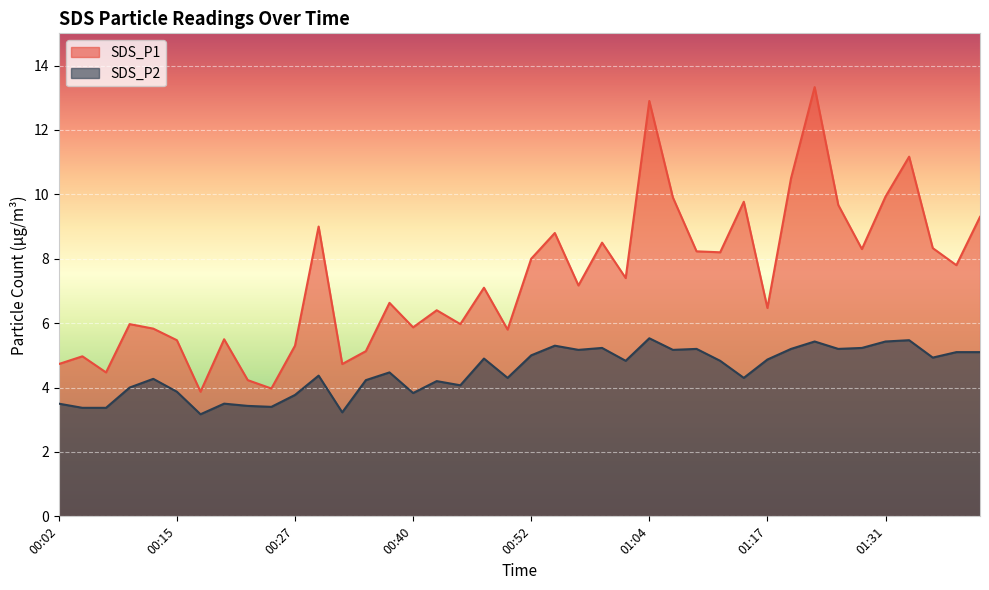

At which label is SDS_P2 closest to 4?

00:10